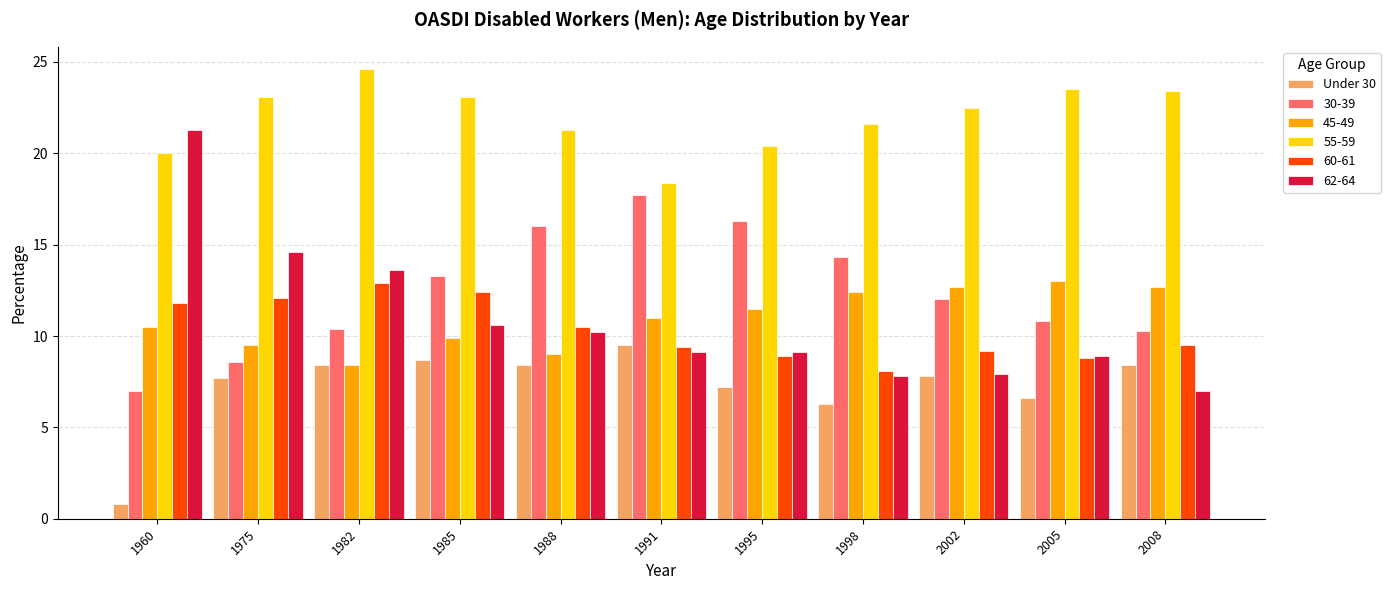

Are the bars horizontal?

No